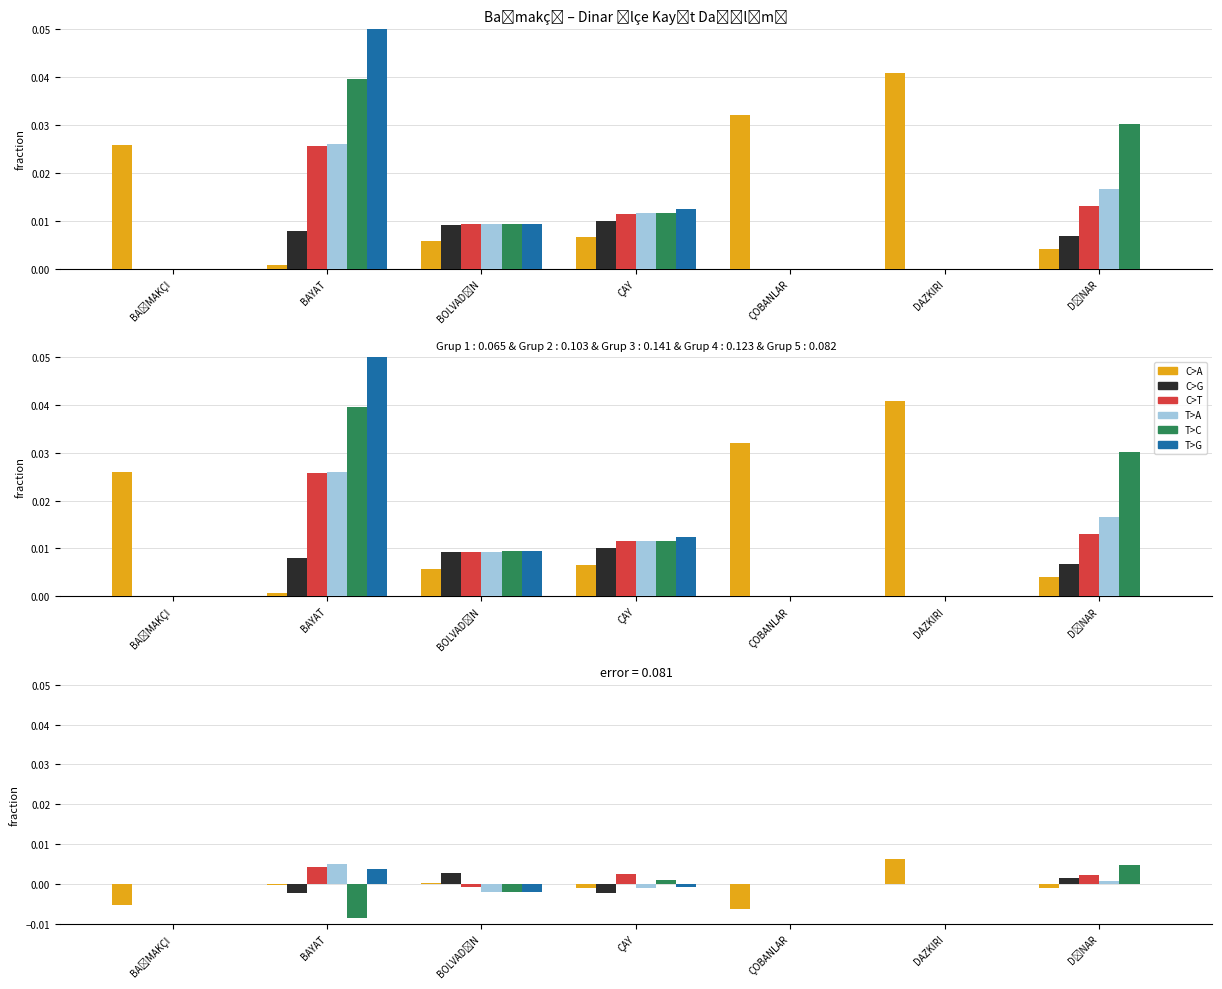

How many positive values does the T>A series have?

2